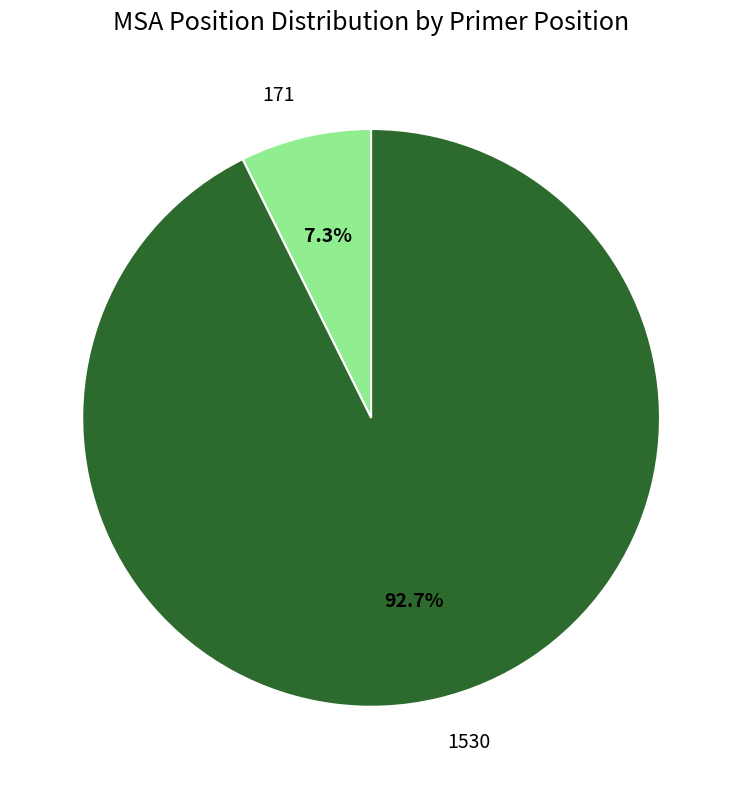

Rank the categories by value from lowest to highest.

171, 1530